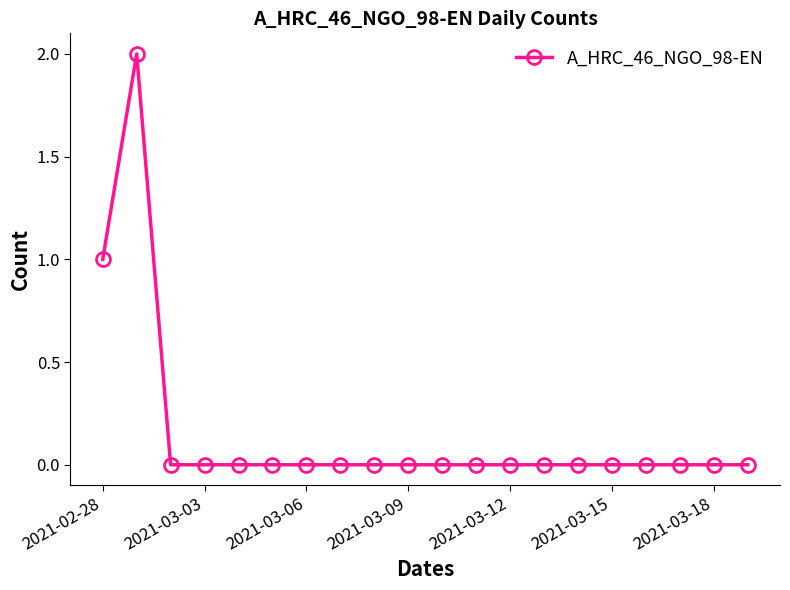

What is the sum of all values?

3